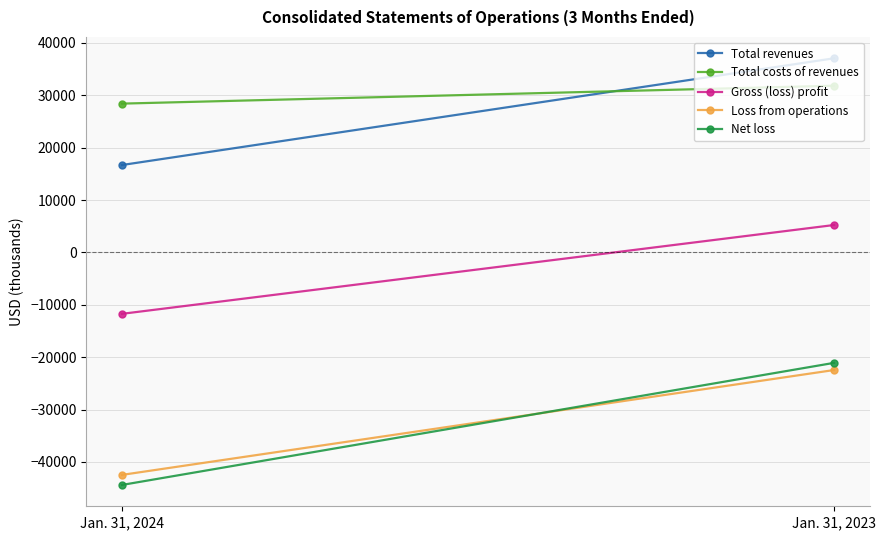

How many lines are shown in the chart?

5